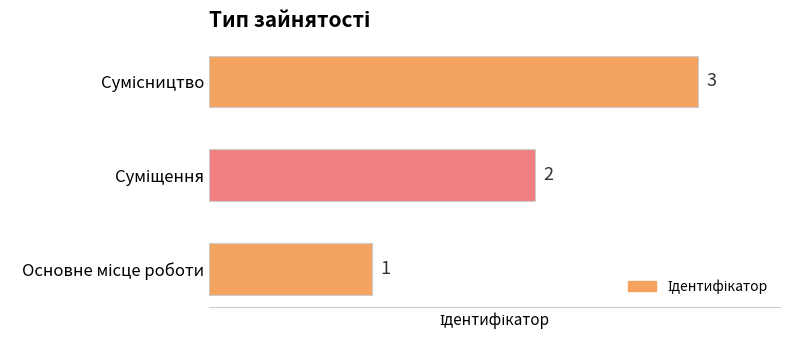

What is the sum of all values?

6